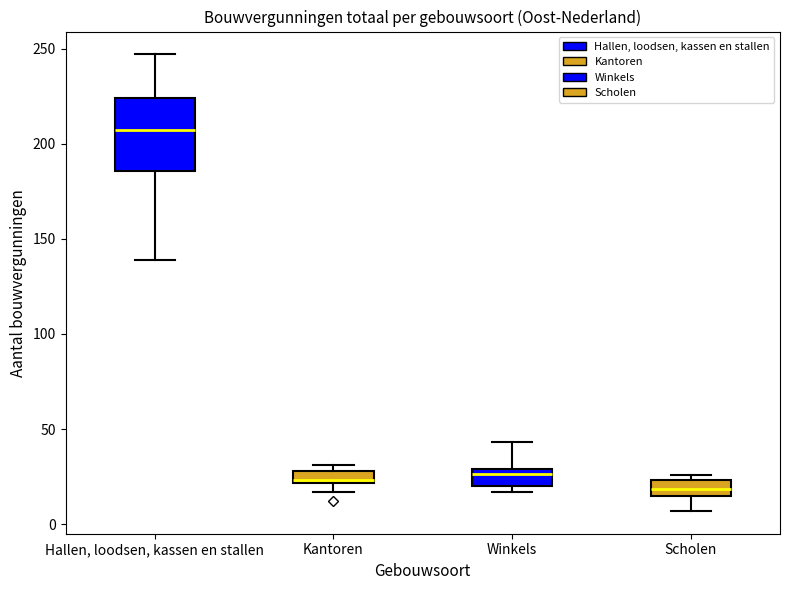

Which box's median line is the highest?

Hallen, loodsen, kassen en stallen